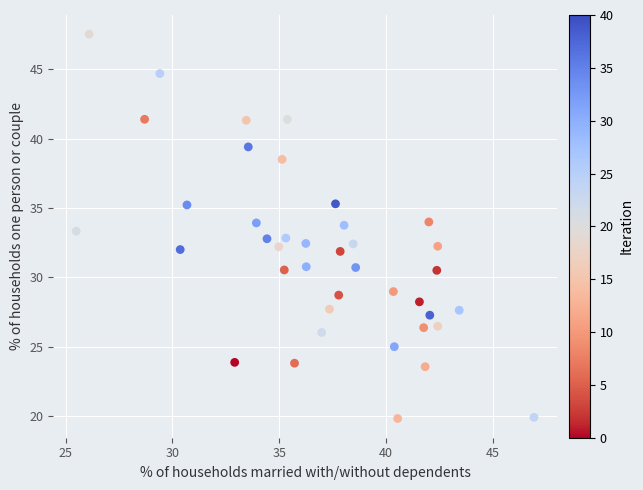

What is the range of X values (max minus min)?

21.4